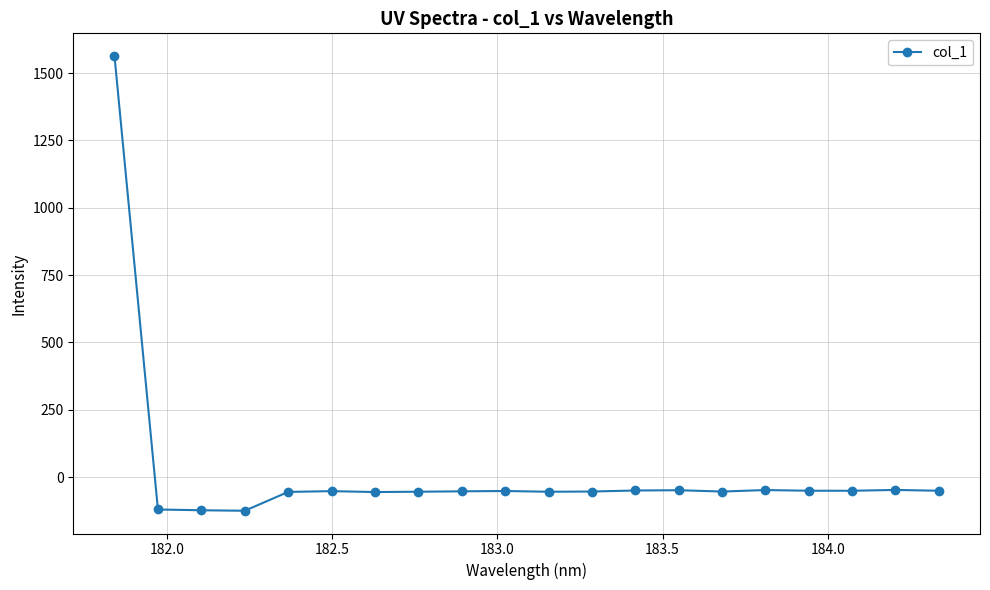

What is the difference between the second highest and second lowest values?

75.5